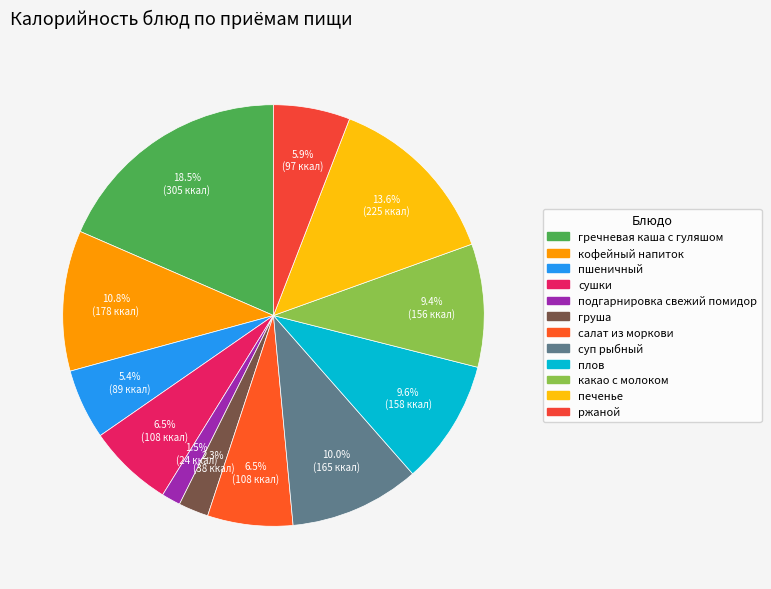

How much of the chart is everything except кофейный напиток?

89.2%